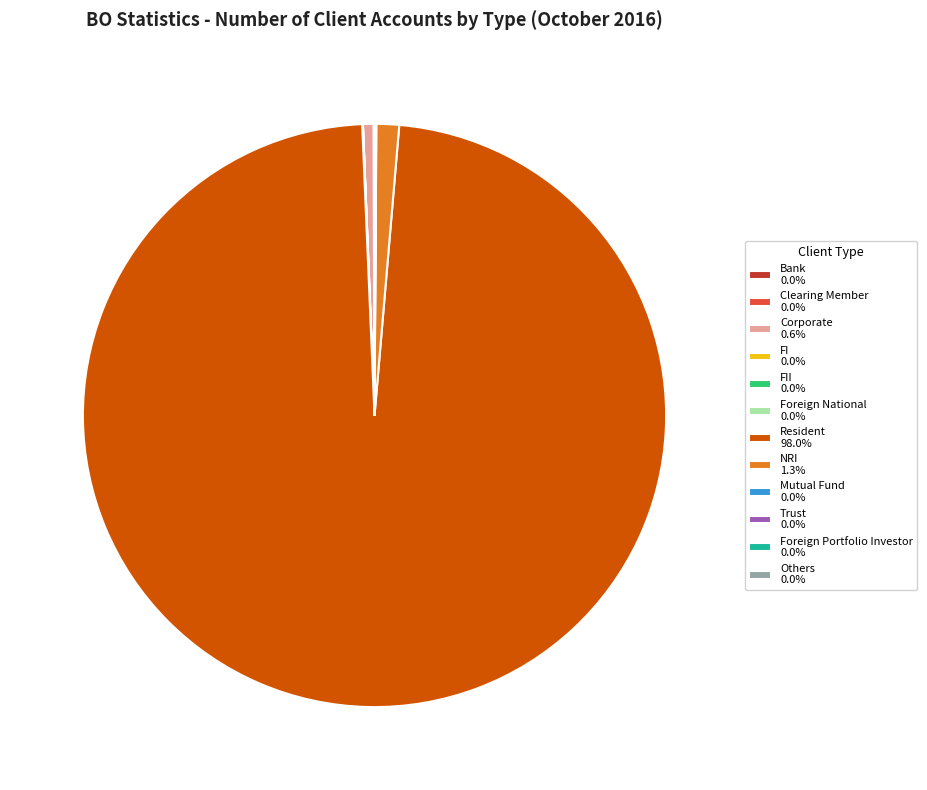

Is there a majority slice in this chart?

Yes